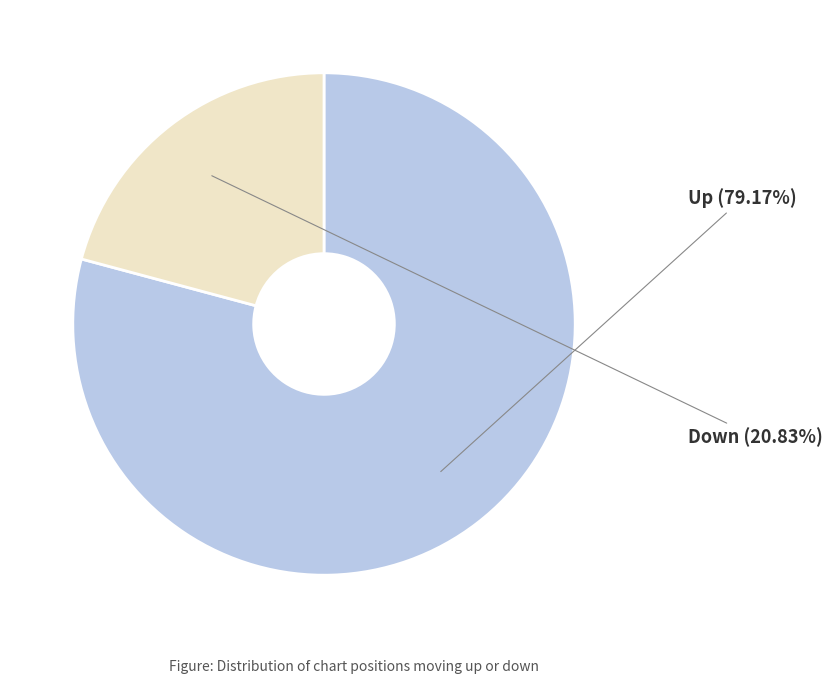

How many segments does this pie chart have?

2